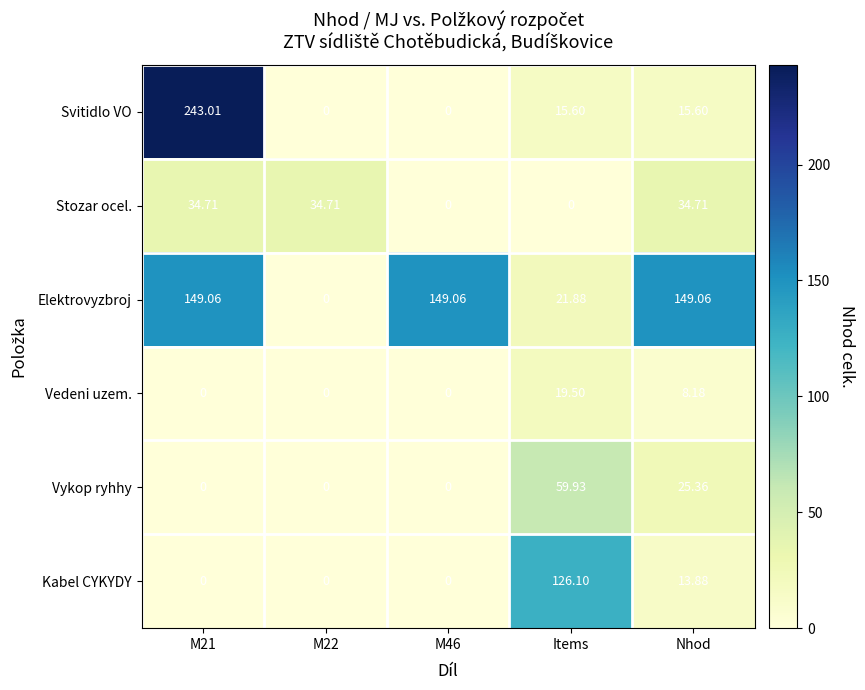

Where is Kabel CYKYDY nearest to the value 63?

Nhod